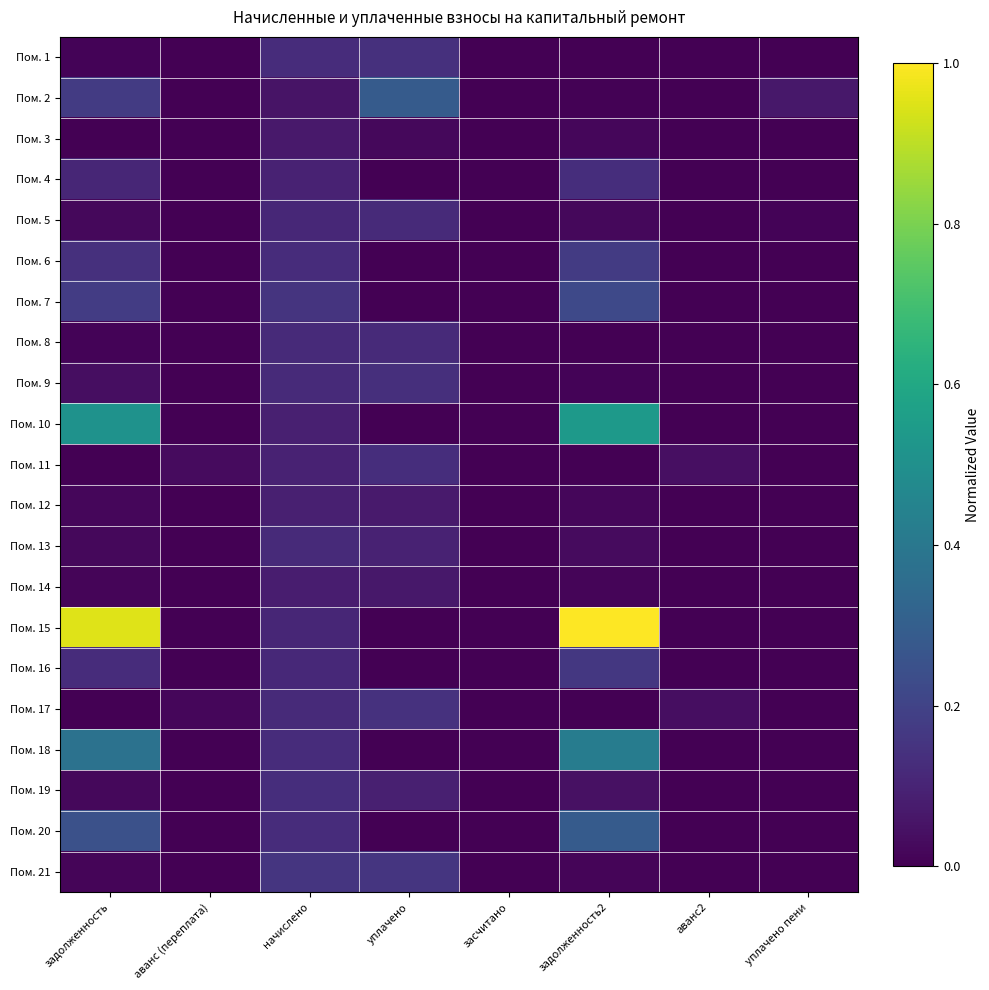

How many categories are shown in the chart?

8